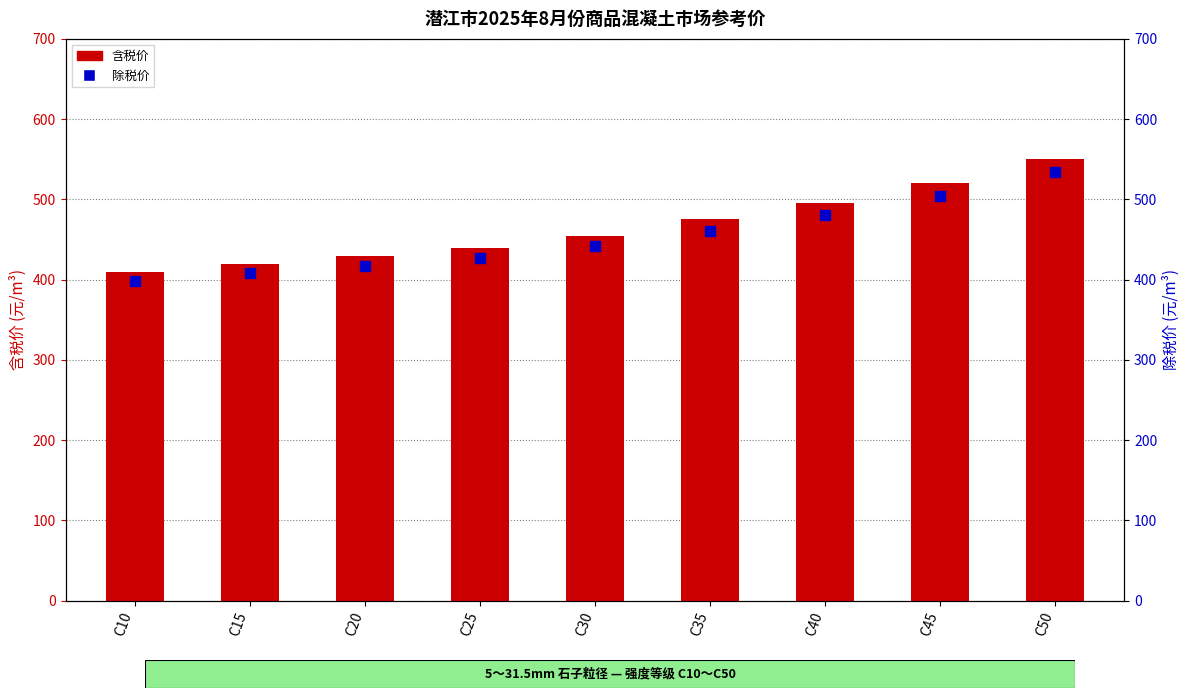

At how many categories does at least one series exceed 409?

9